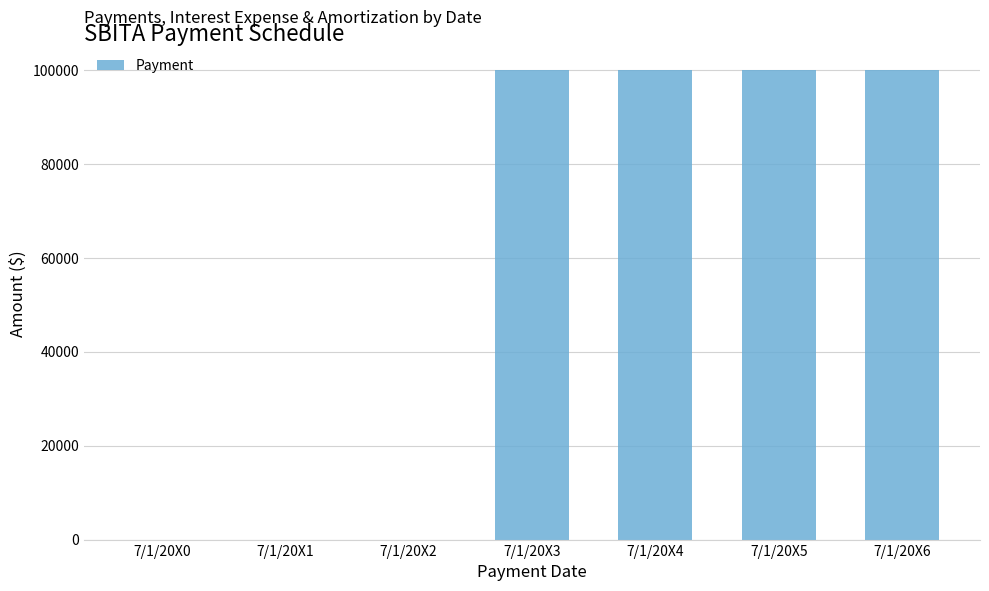

Count the number of data series in this chart.

1